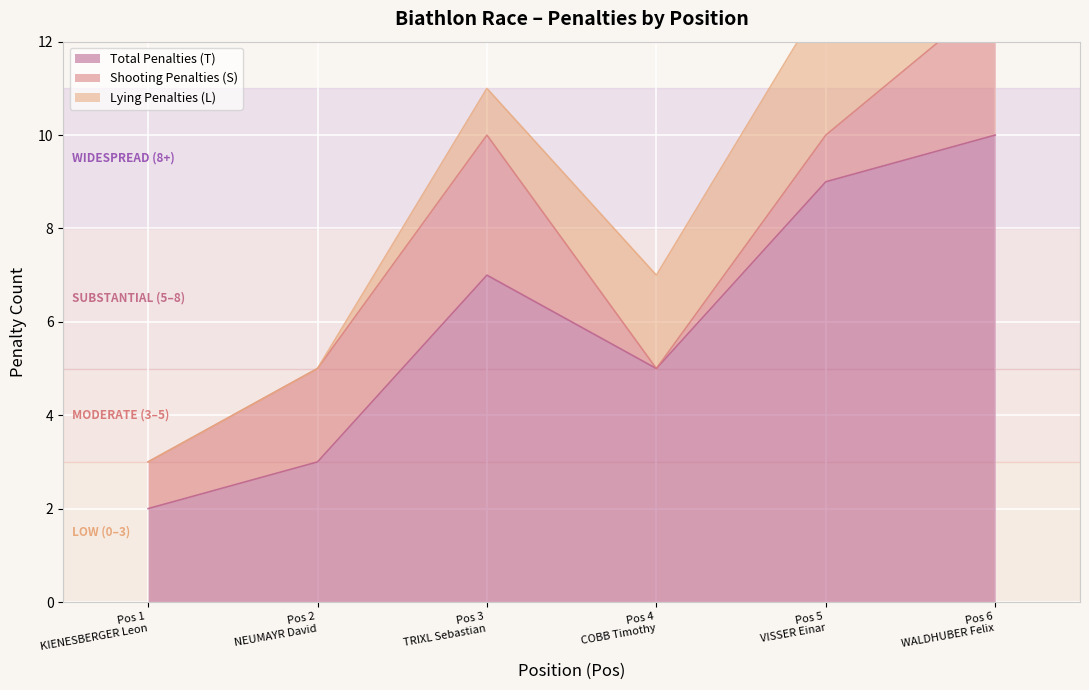

At which category is the sum across all series the highest?

6